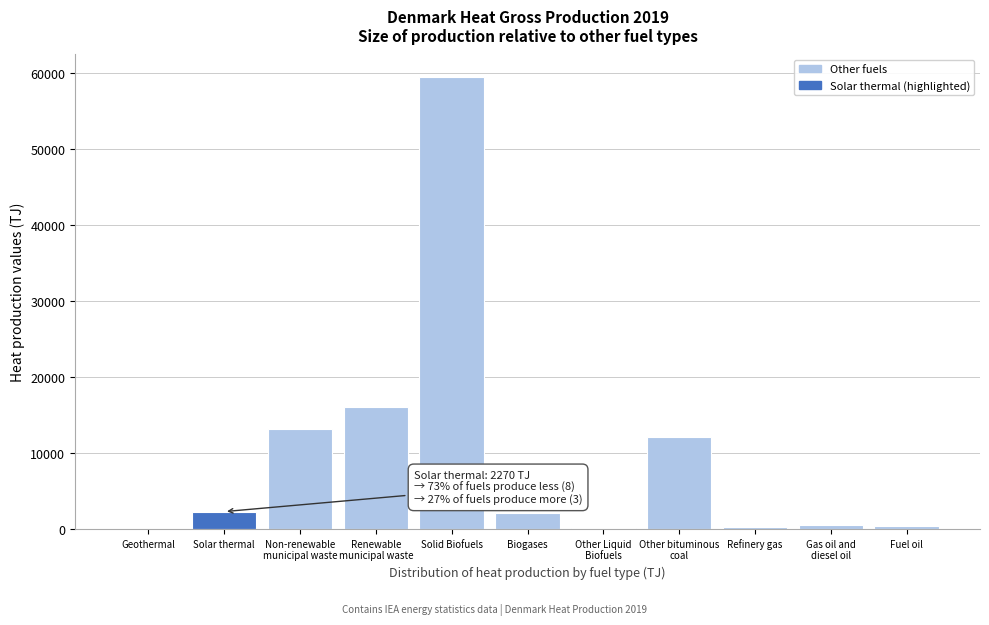

Is it true that the value at Solid Biofuels is 59469.8?

True